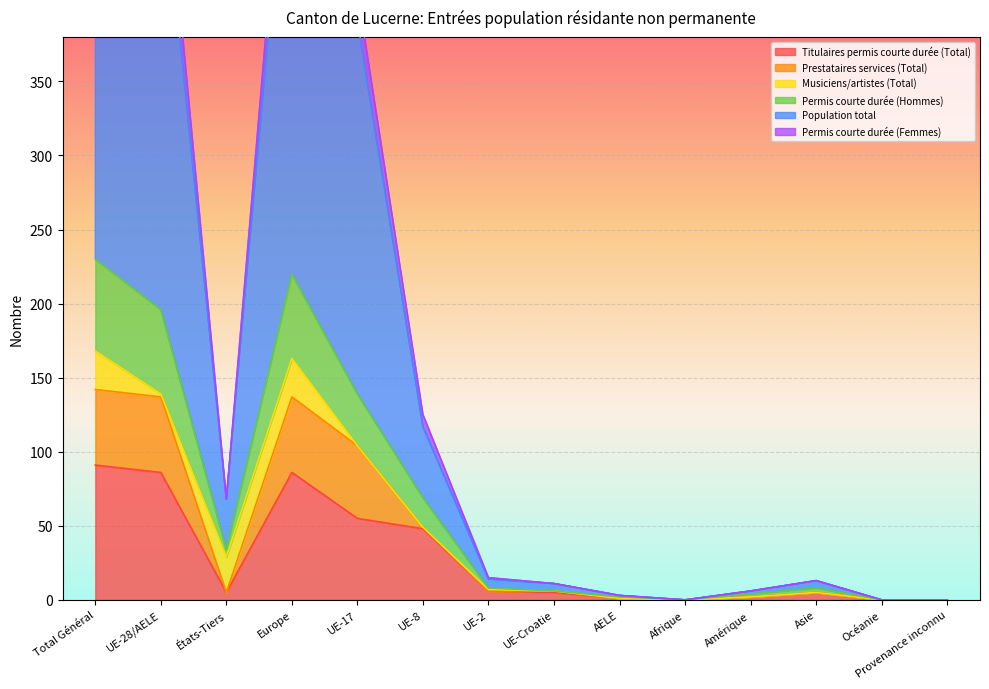

True or false: Permis courte durée (Hommes) has a value of -120 at Afrique.

False